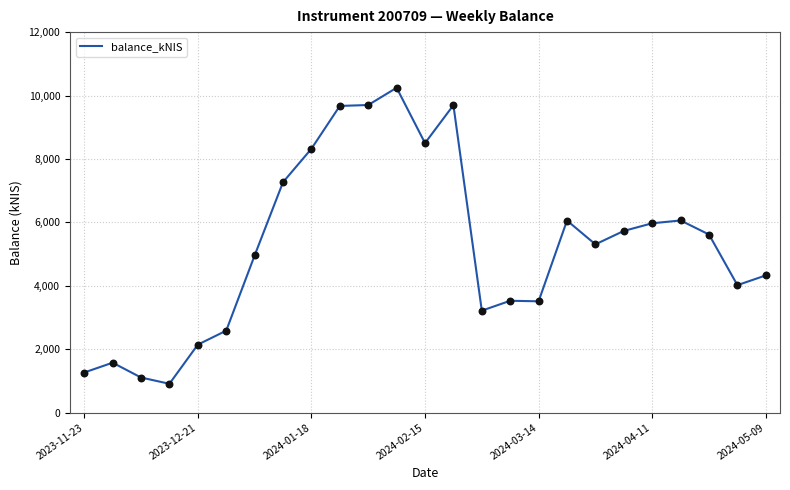

What is the greatest value displayed?

10244.7